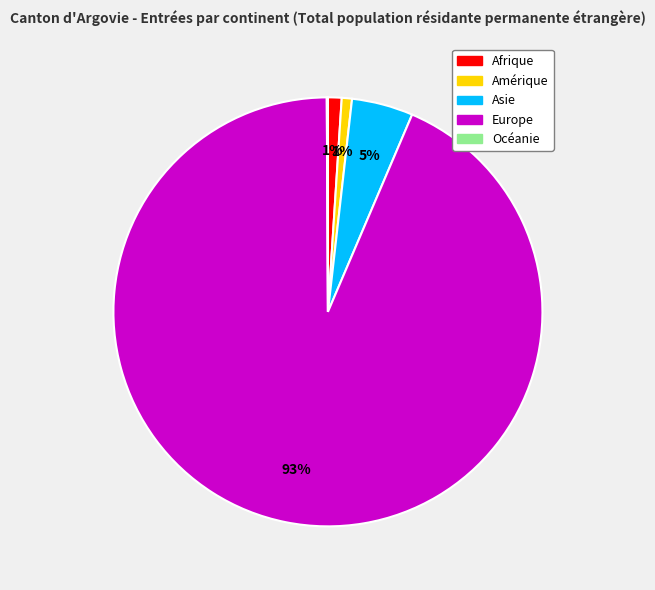

To the nearest percent, what portion does Europe represent?

93%